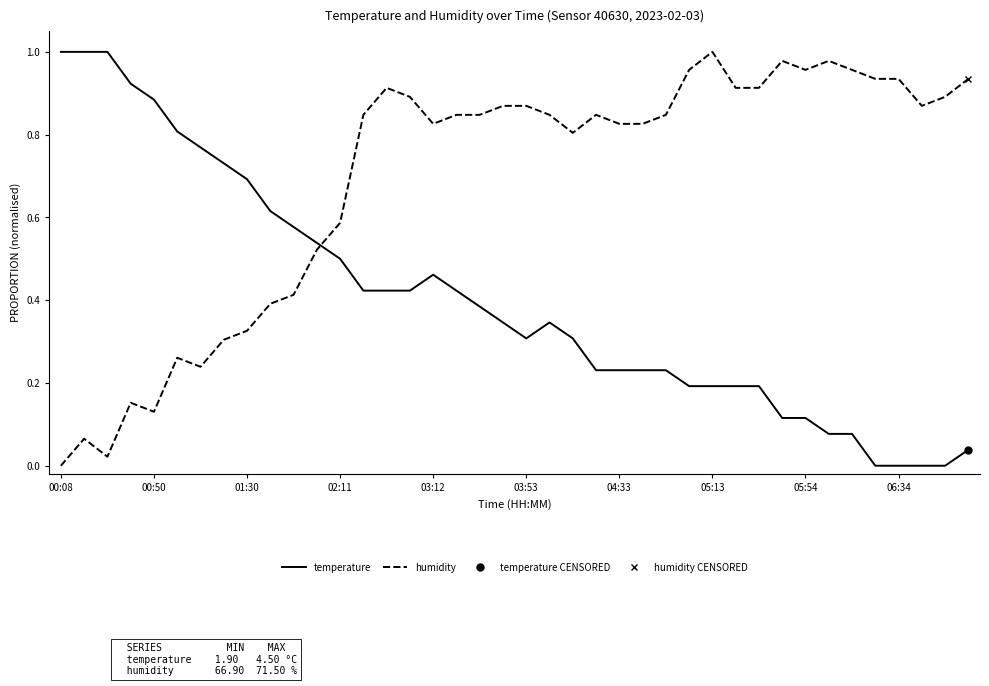

What is the average value of the humidity series?

0.7